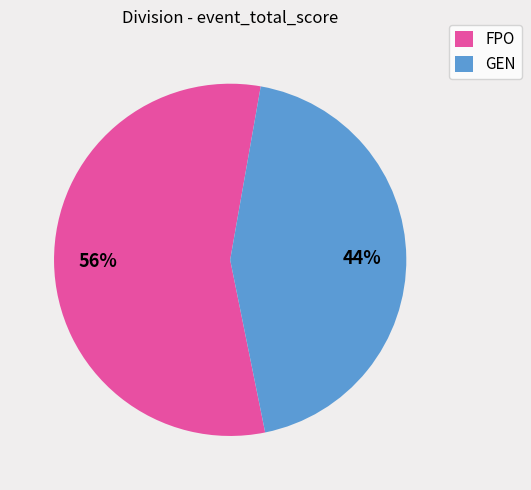

Is FPO the majority of the pie?

Yes